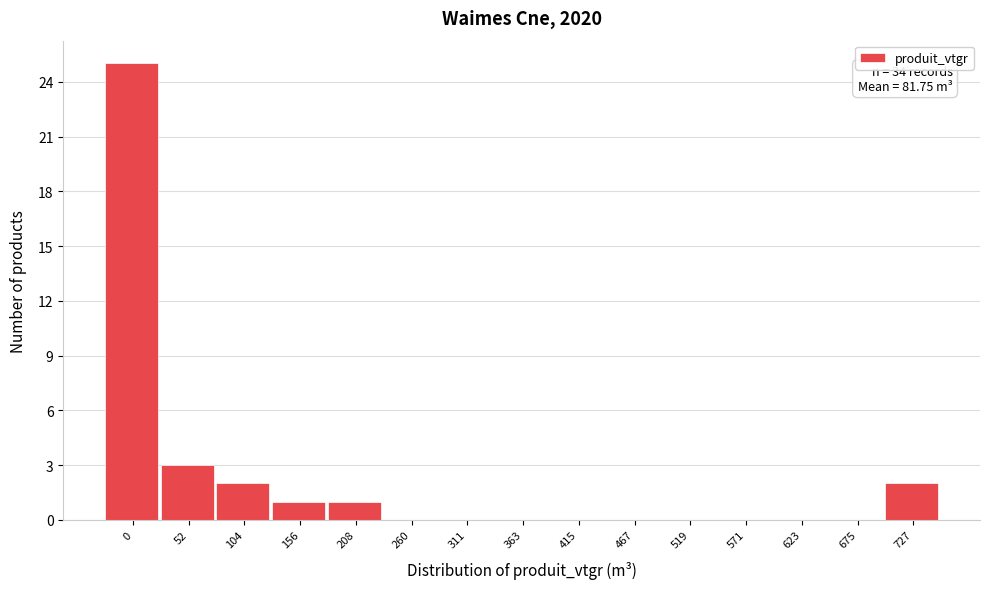

Reading left to right, extract all data points from this chart.

0=25	52=3	104=2	156=1	208=1	260=0	311=0	363=0	415=0	467=0	519=0	571=0	623=0	675=0	727=2